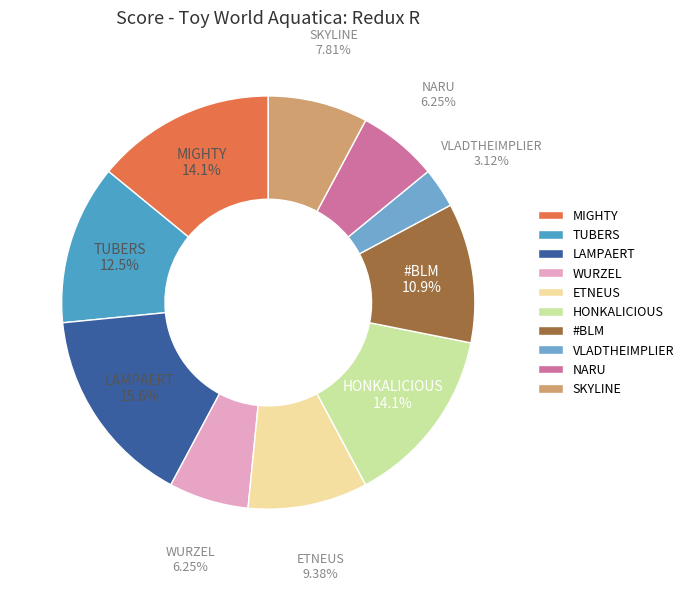

Which slice is the smallest?

VLADTHEIMPLIER